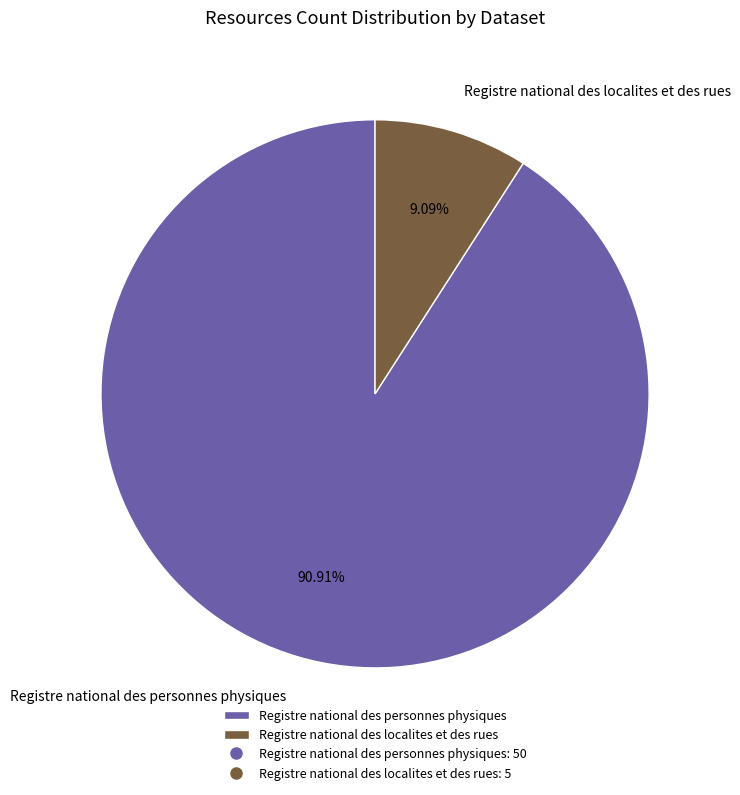

To the nearest percent, what portion does Registre national des personnes physiques represent?

91%